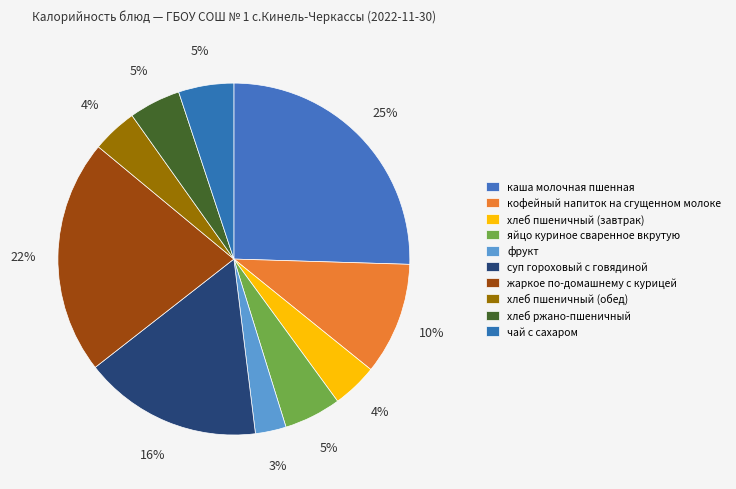

Combined, do хлеб пшеничный (обед) and яйцо куриное сваренное вкрутую account for over 50%?

No